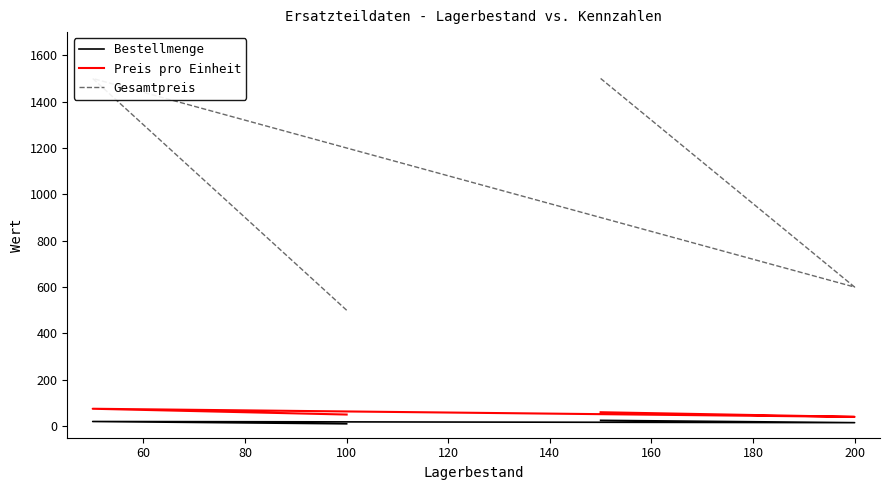

Which has a higher value, 60 or 40?

60